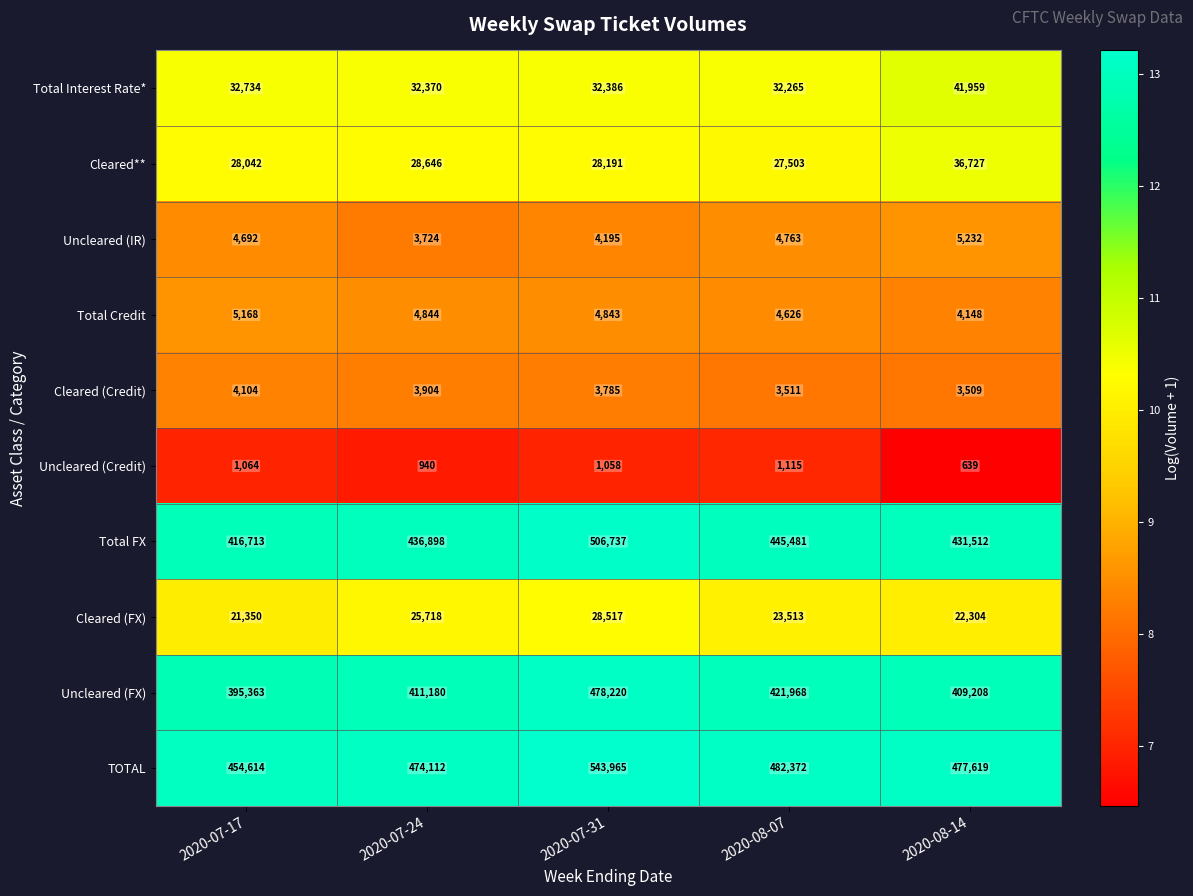

What is the average value of the Cleared (FX) series?

24280